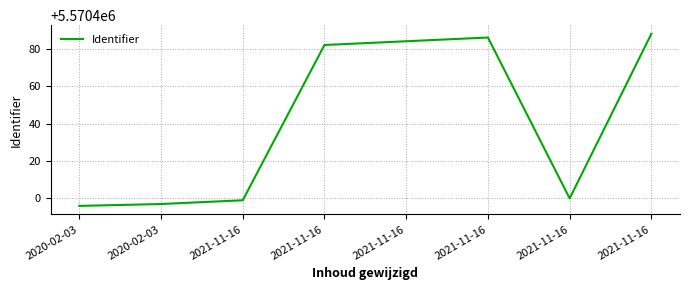

How many values are below 5570482?

4